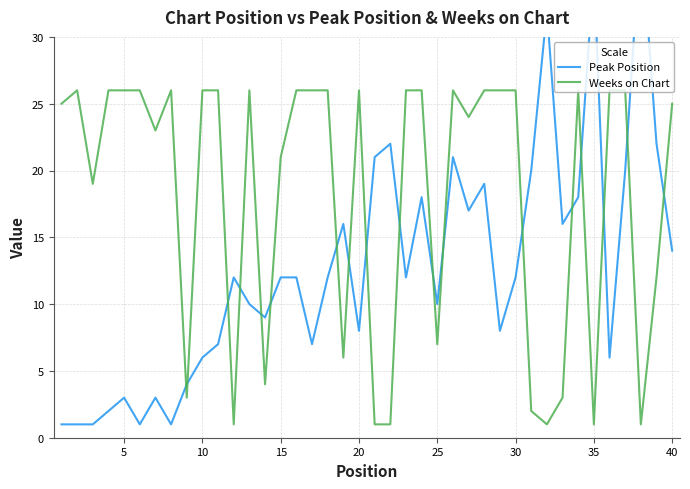

List the series in order of their peak value, lowest first.

Weeks on Chart, Peak Position